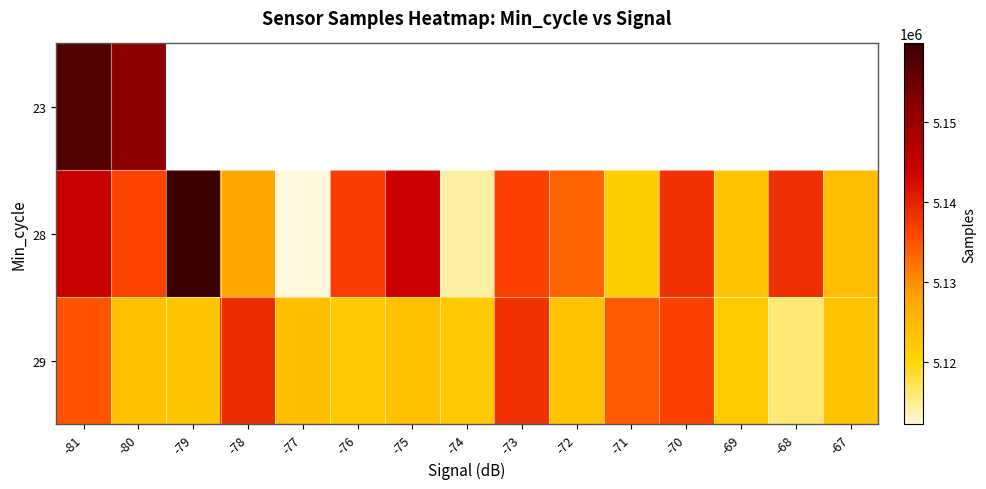

At how many categories does at least one series exceed 5149018?

3